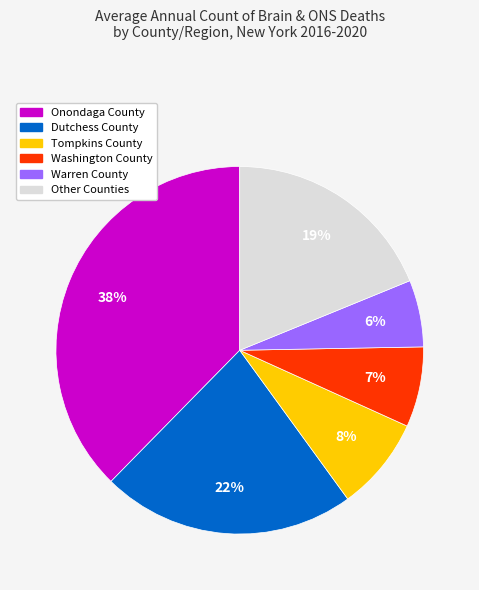

Does any single category account for the majority?

No